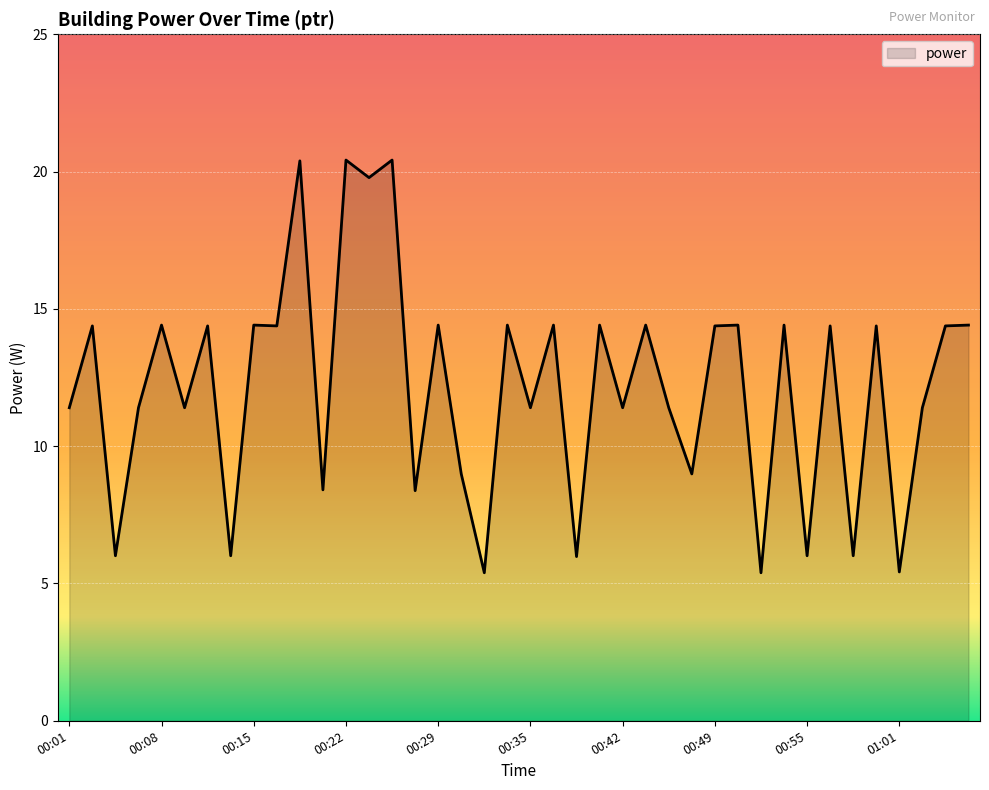

What is the minimum value shown in the chart?

5.4